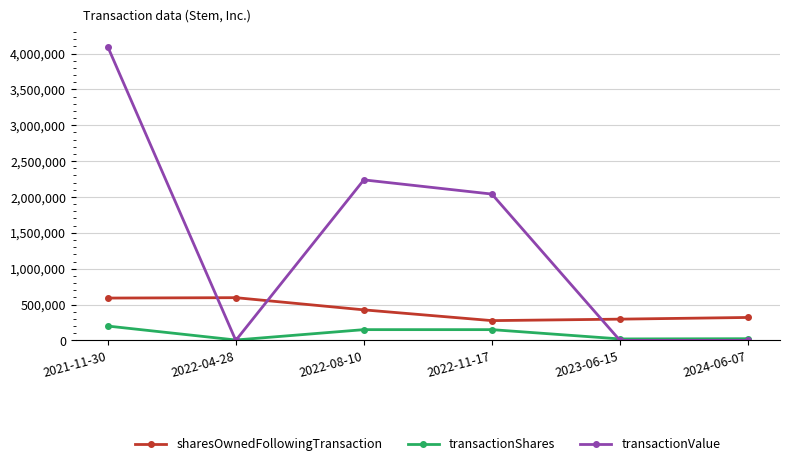

True or false: transactionValue has more than 0 interior local peaks.

True